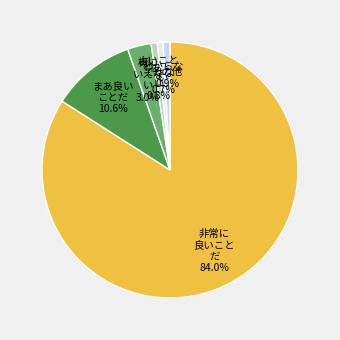

To the nearest percent, what is the difference between the largest and smallest slice percentages?

83%